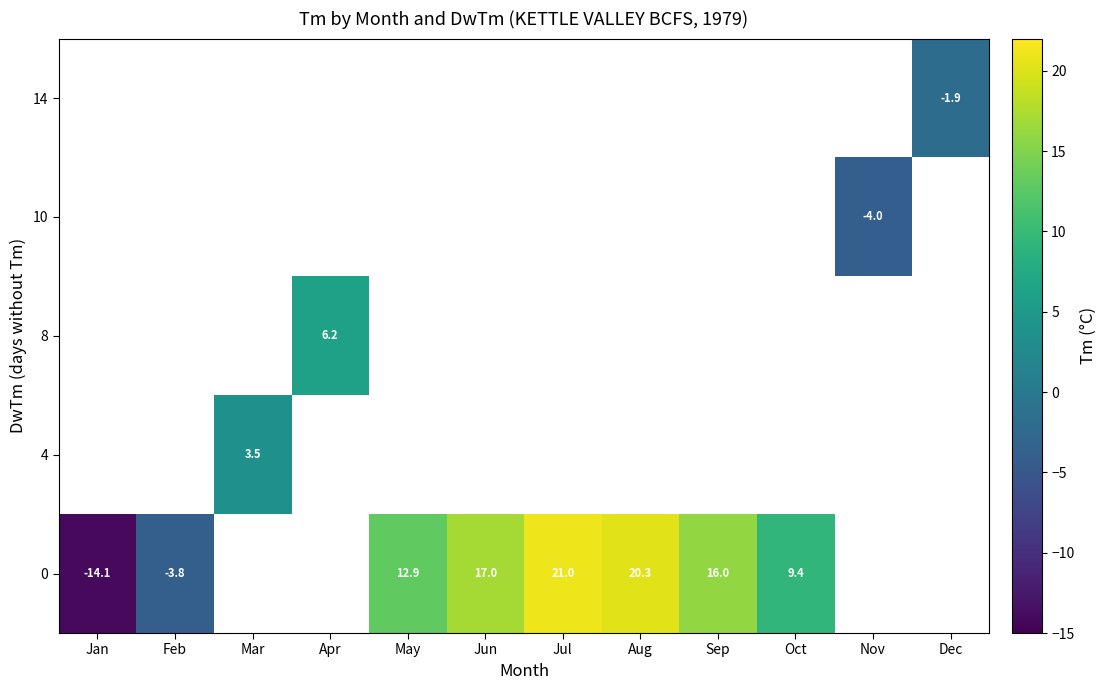

What is the smallest value displayed?

-14.1